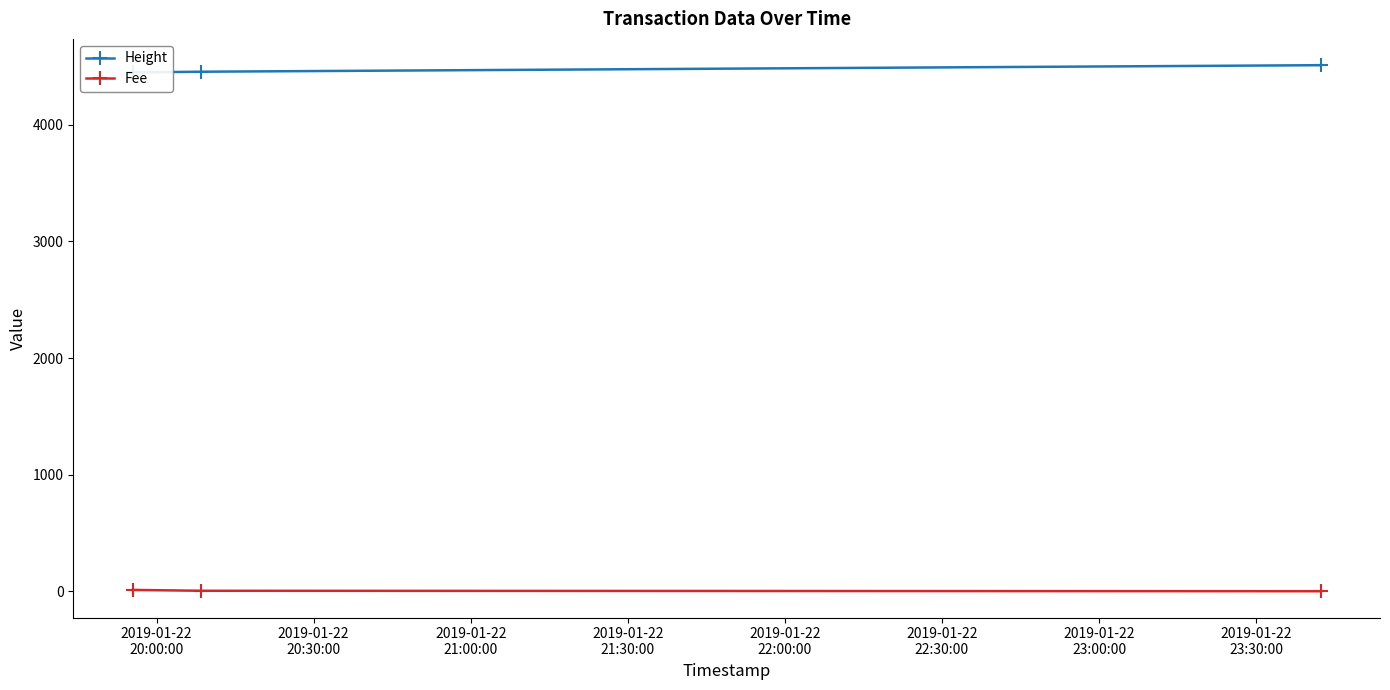

List the series in order of their peak value, lowest first.

Fee, Height